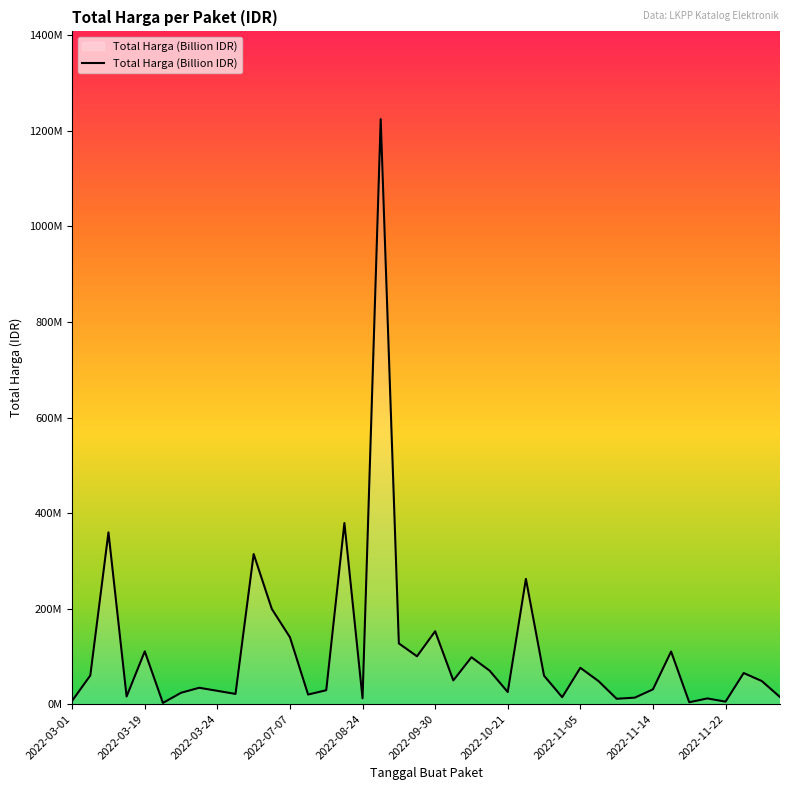

Rank the categories by value from highest to lowest.

17, 15, 2022-03-24, 10, 25, 11, 20, 12, 18, 2022-08-24, 33, 19, 22, 28, 23, 37, 2022-03-19, 26, 21, 29, 38, 2022-11-05, 32, 14, 2022-11-14, 24, 2022-10-21, 2022-11-22, 13, 2022-07-07, 39, 27, 31, 16, 35, 30, 2022-03-01, 36, 34, 2022-09-30